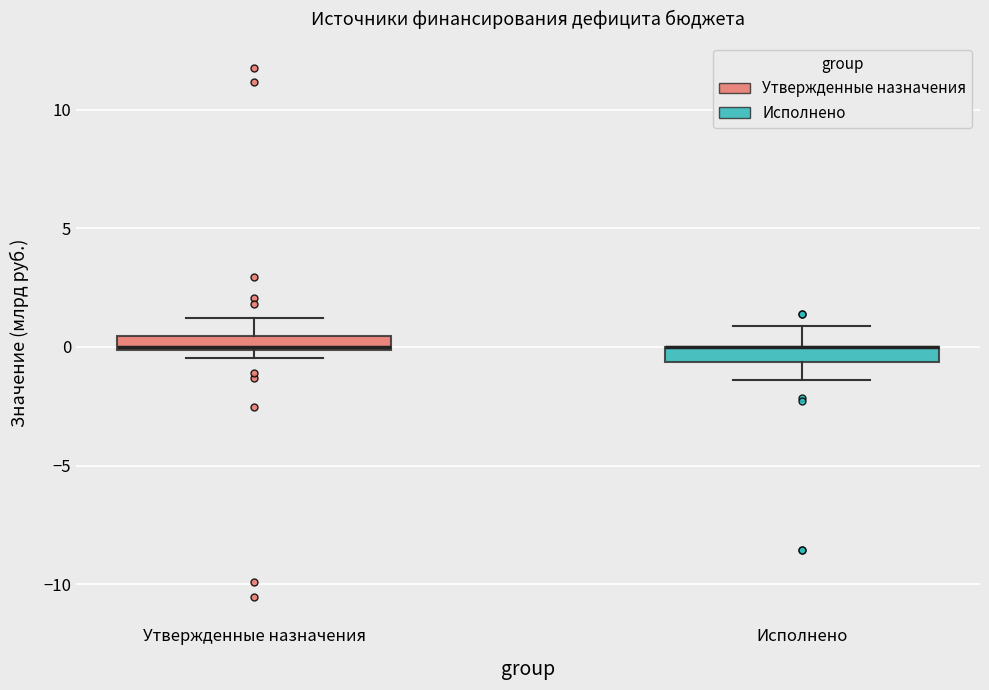

Where does the upper whisker of the box for Утвержденные назначения end on the y-axis? The values are not printed on the chart, so give them approximately, as read against the axis.

1.0